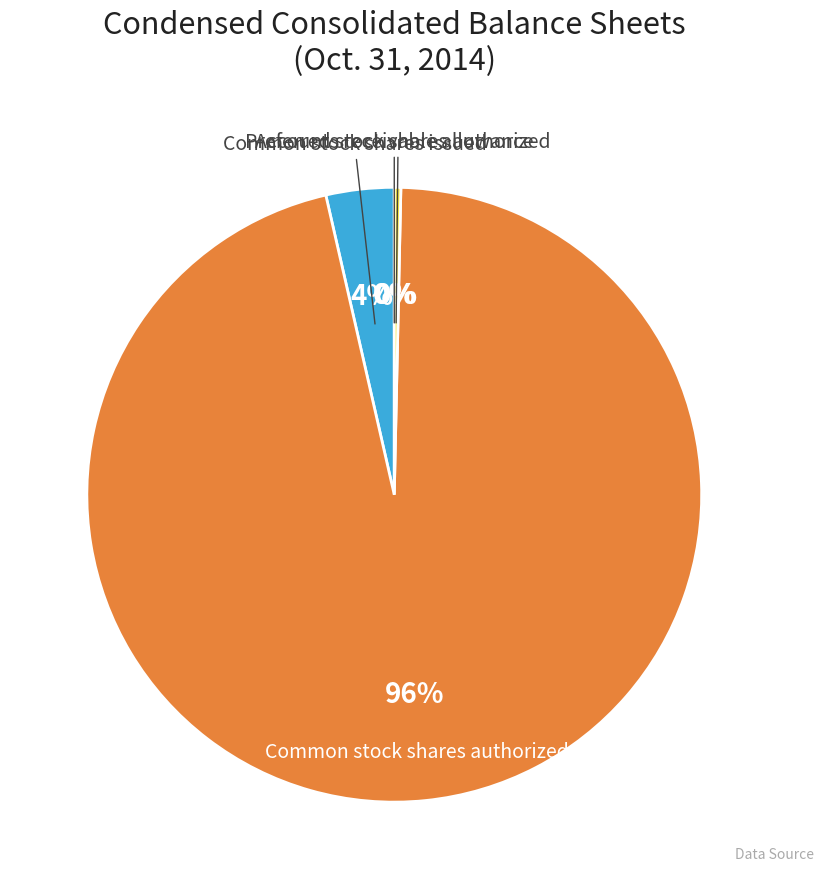

Does any single category account for the majority?

Yes